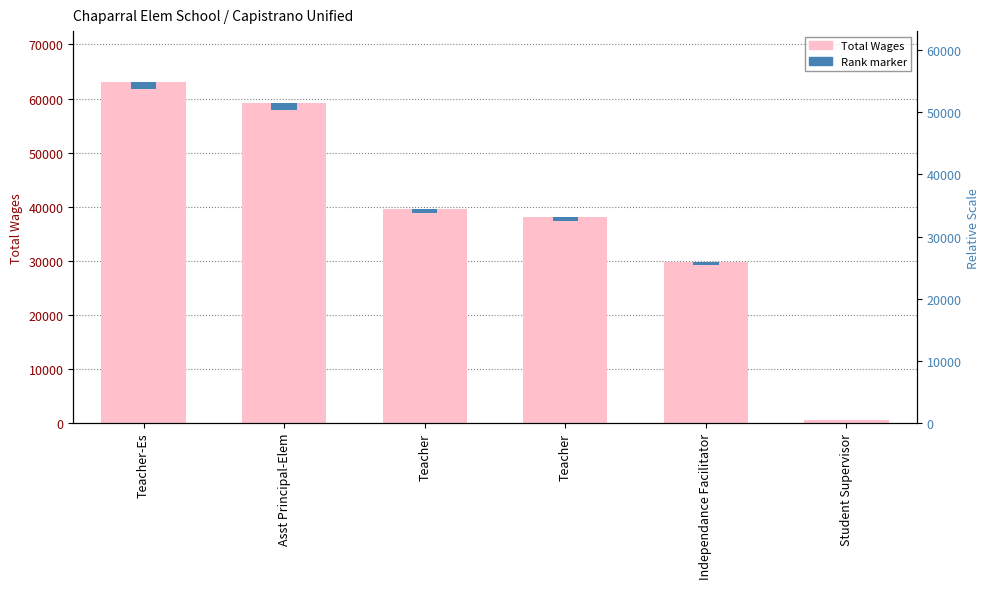

What is the maximum value shown in the chart?

63017.0